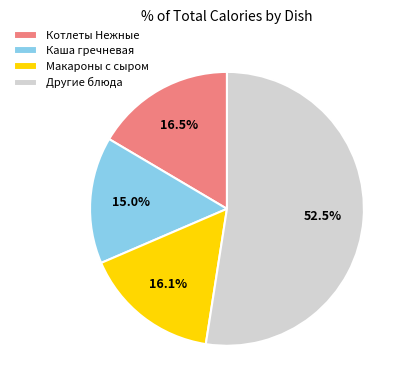

Which category has the biggest portion of the pie?

Другие блюда